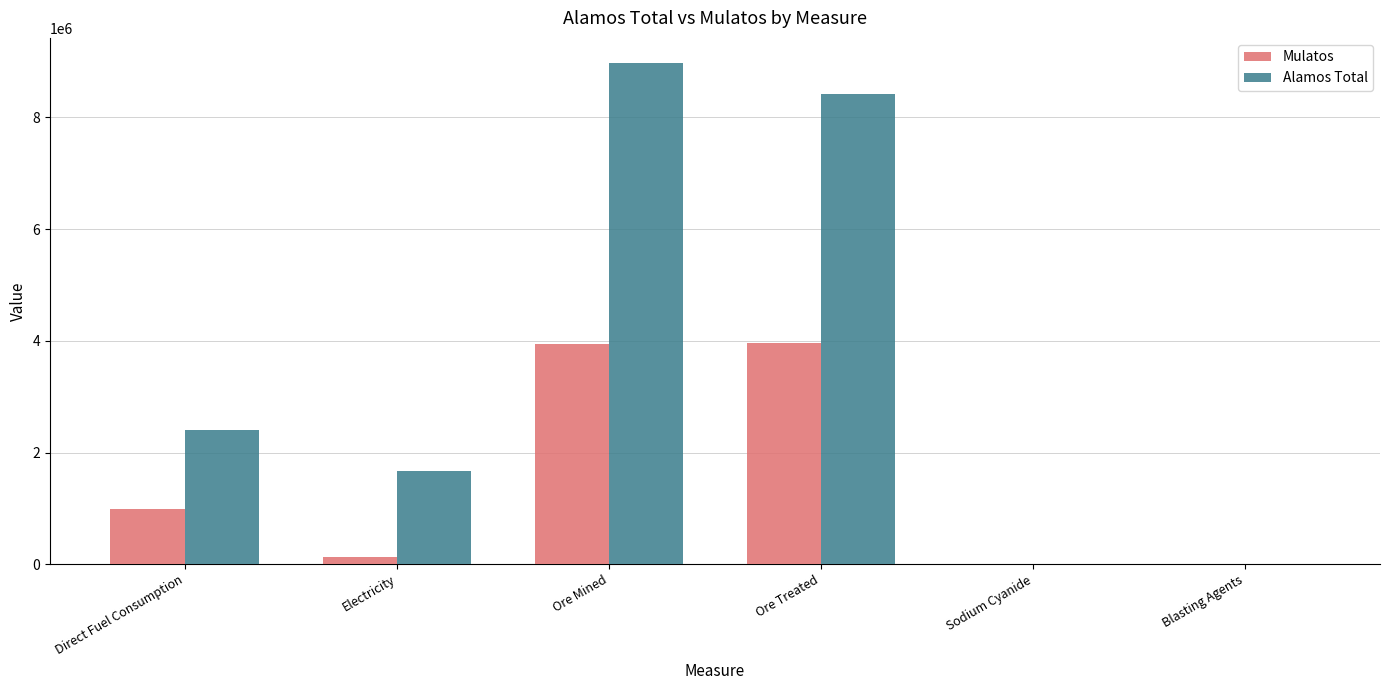

What is the highest value of the Mulatos series?

3960225.0